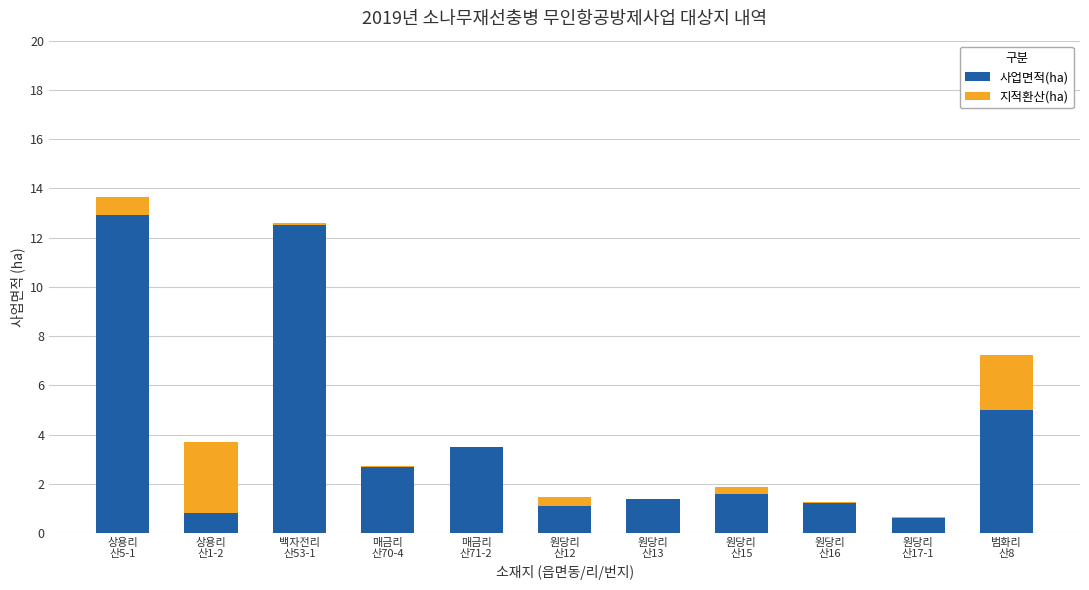

At which category is the sum across all series the highest?

상용리
산5-1